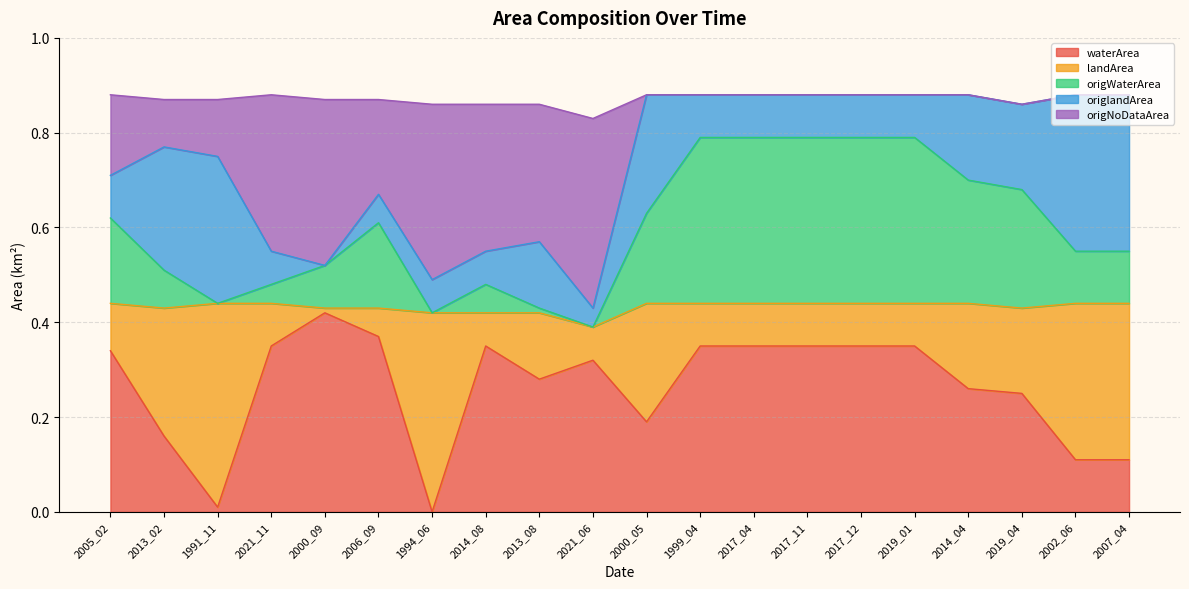

At which label does waterArea reach its peak?

2000_09